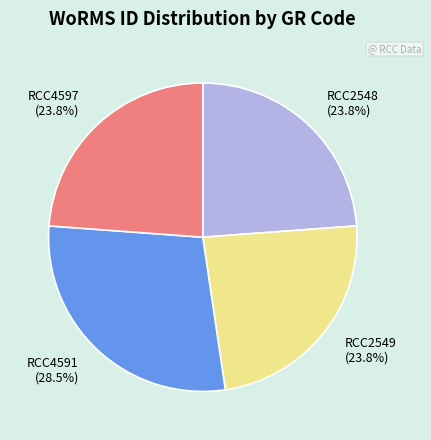

Approximately how many times larger is the value at RCC4591 compared to RCC2548?

1.2